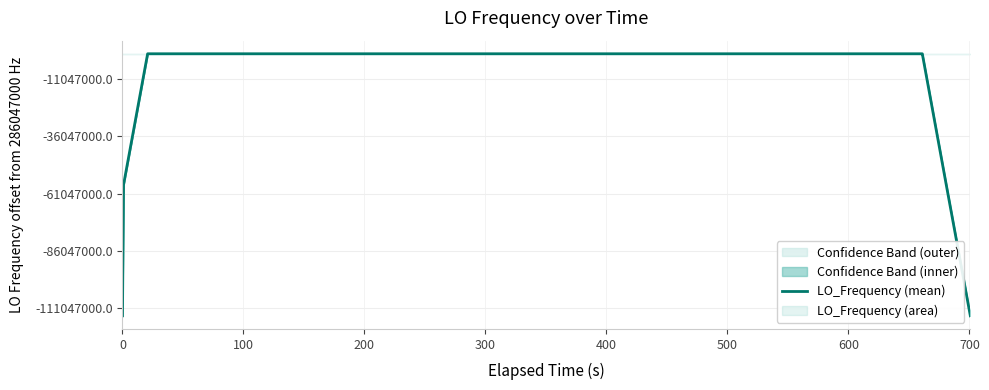

True or false: the data shows 410825676.2 at 21.

False